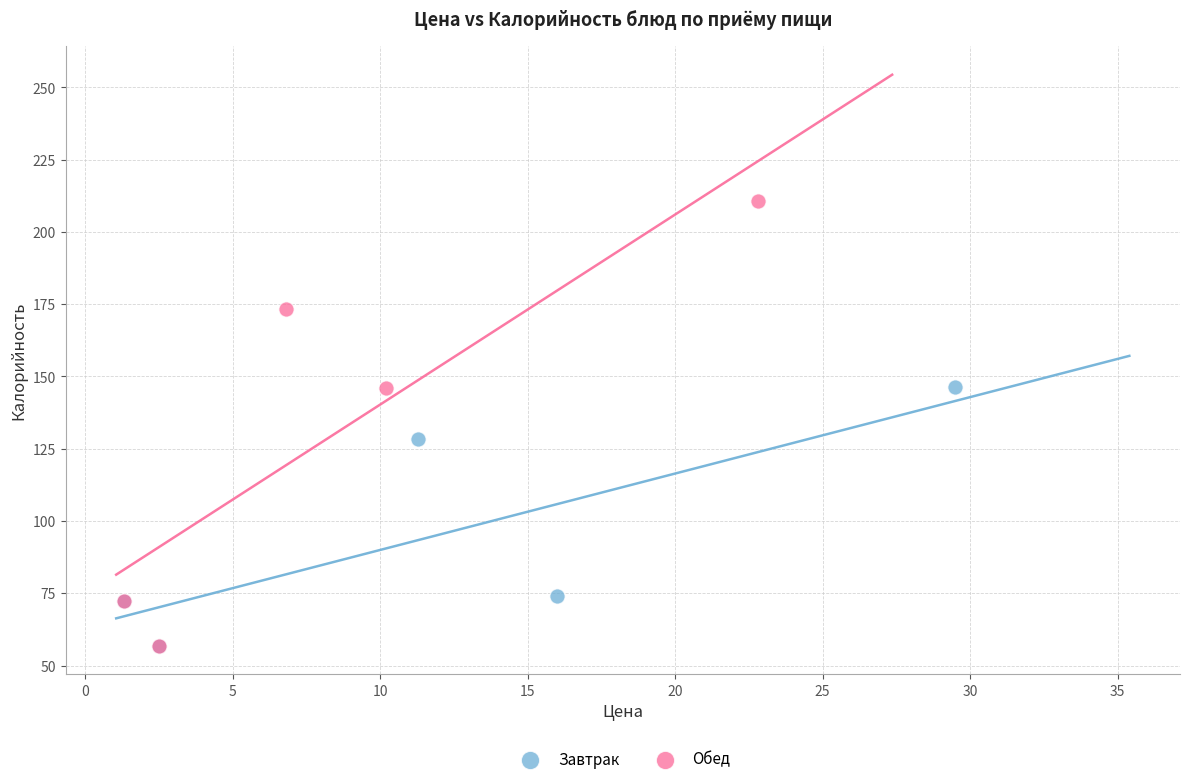

Which series reaches the maximum Y coordinate?

Обед